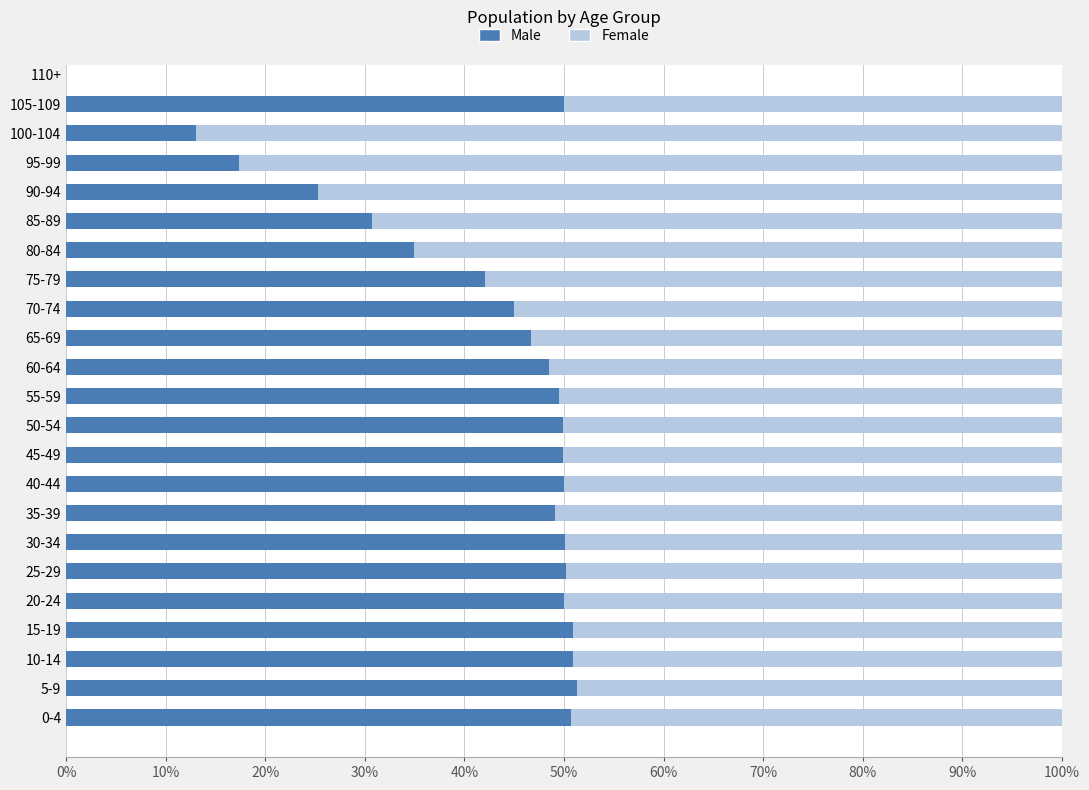

What is the total value across all series at 55-59?

100.0